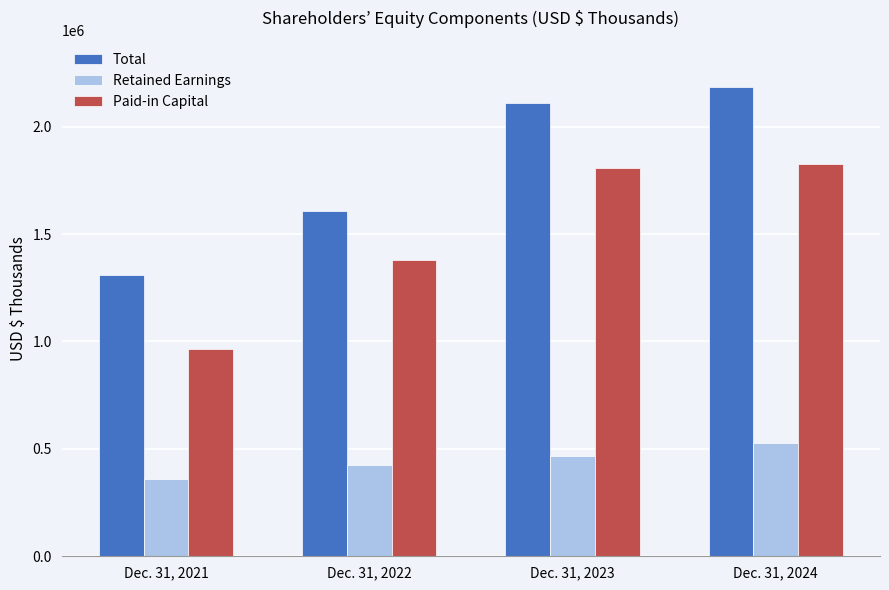

At how many categories does at least one series exceed 1203227?

4